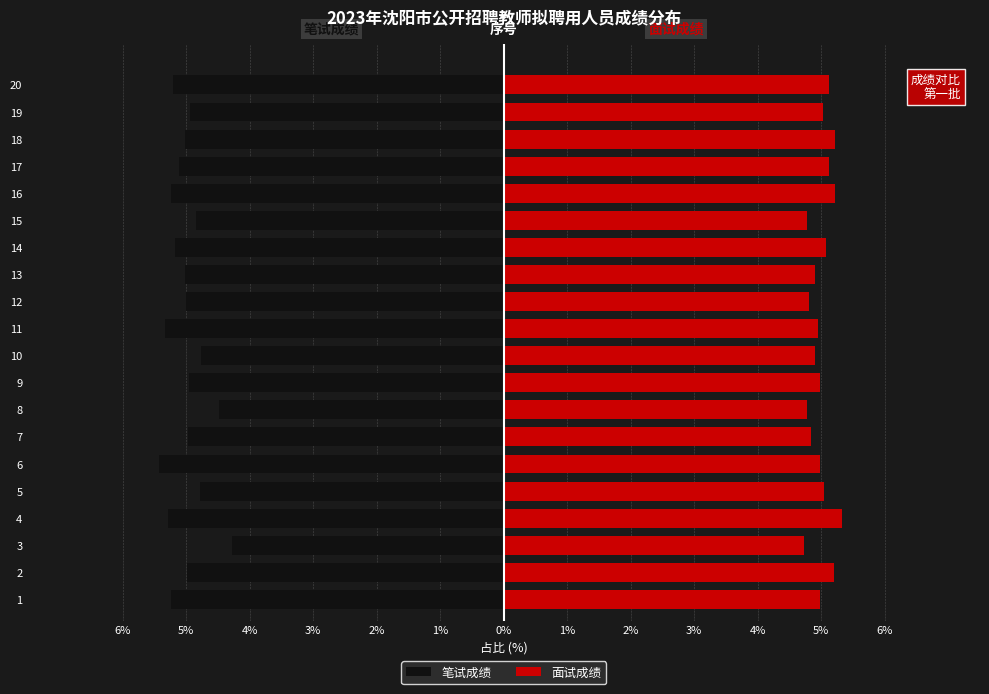

What are all the series names shown in the legend?

笔试成绩, 面试成绩